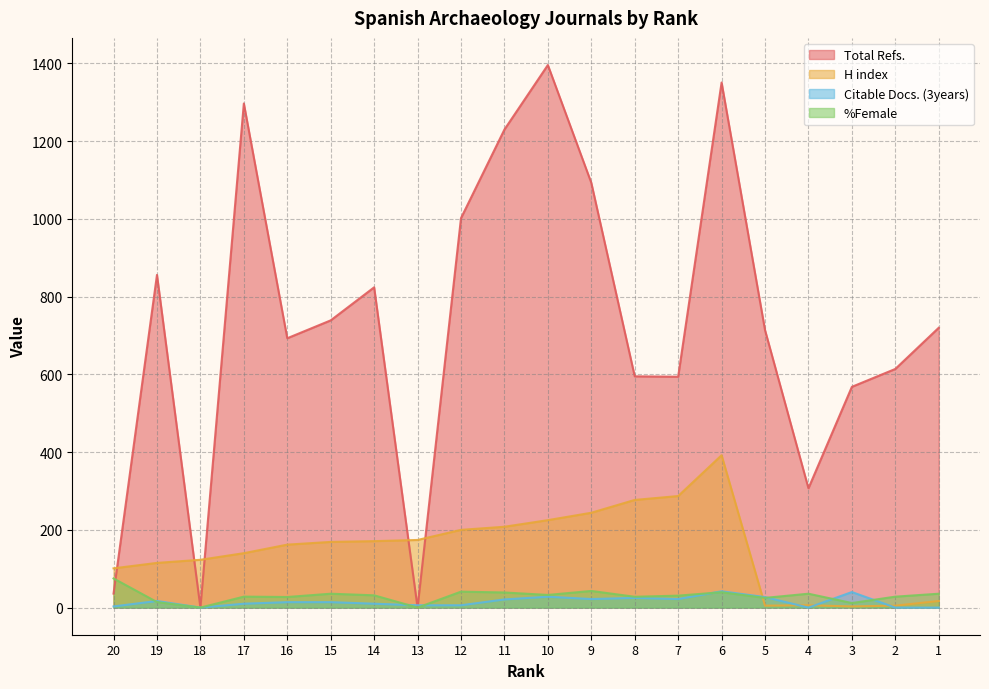

At which category is the sum across all series the highest?

6